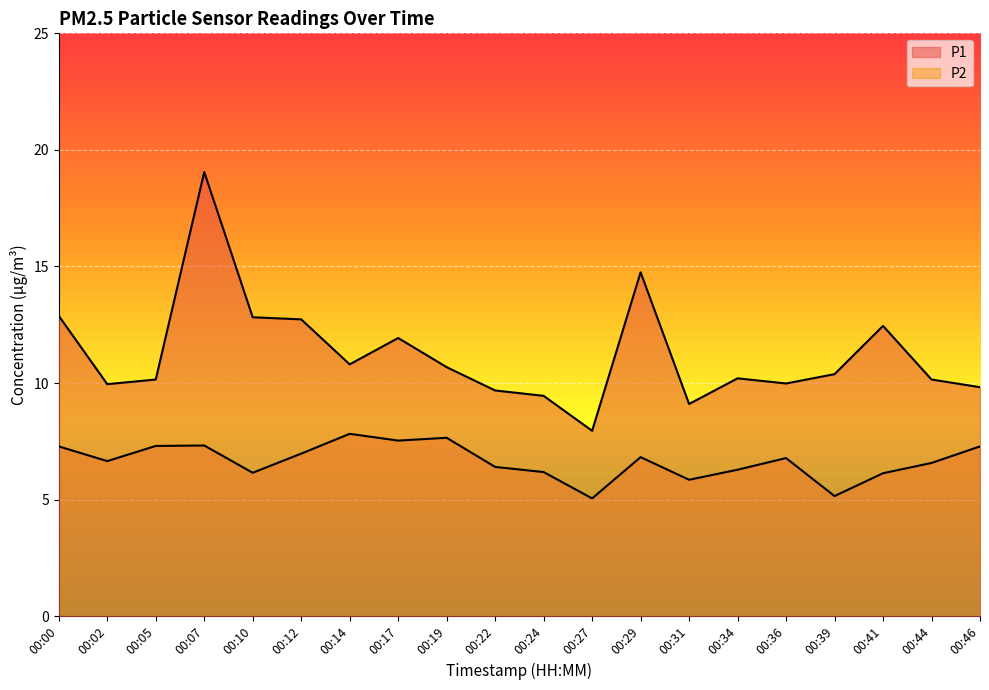

How many categories are shown in the chart?

20